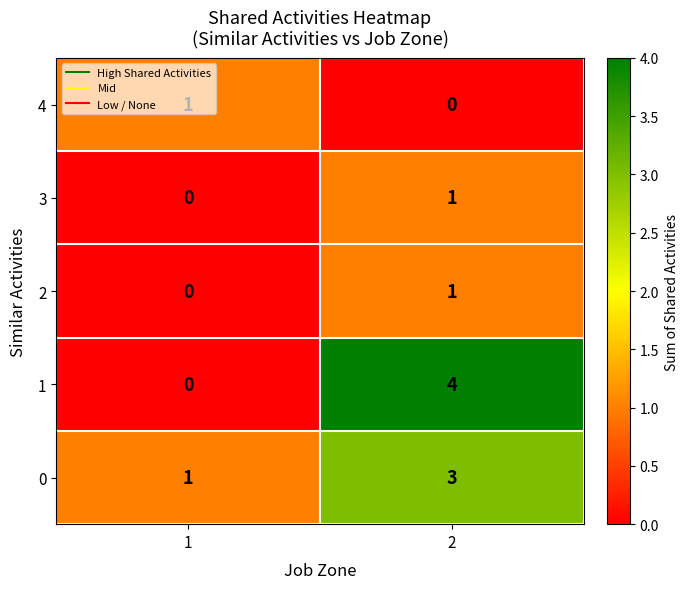

What is the greatest value displayed?

4